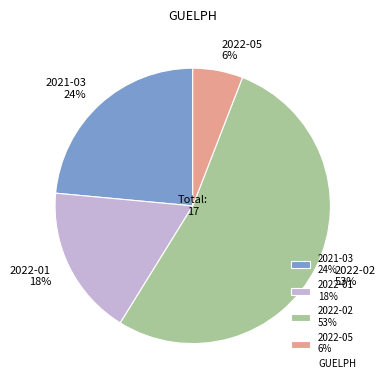

Which category accounts for the majority?

2022-02